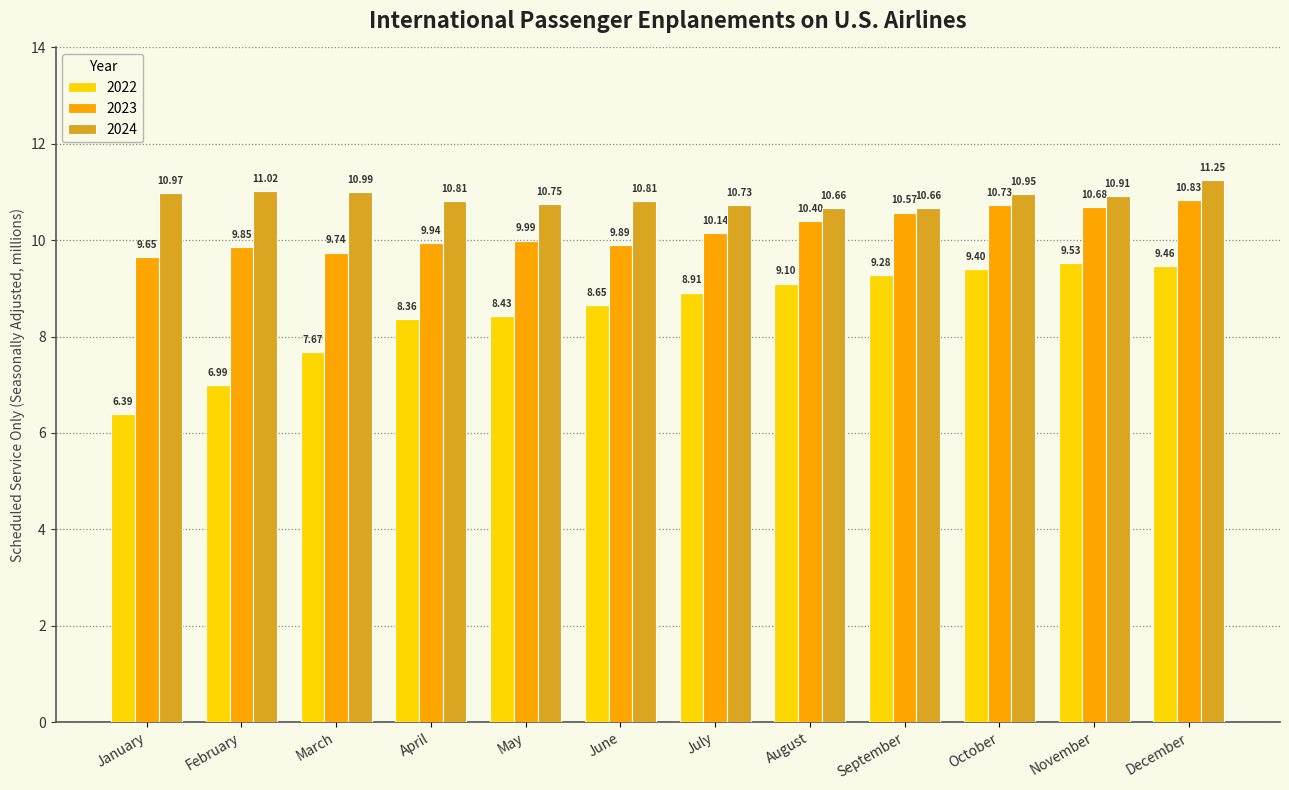

True or false: 2023 has a value of 13.8 at June.

False